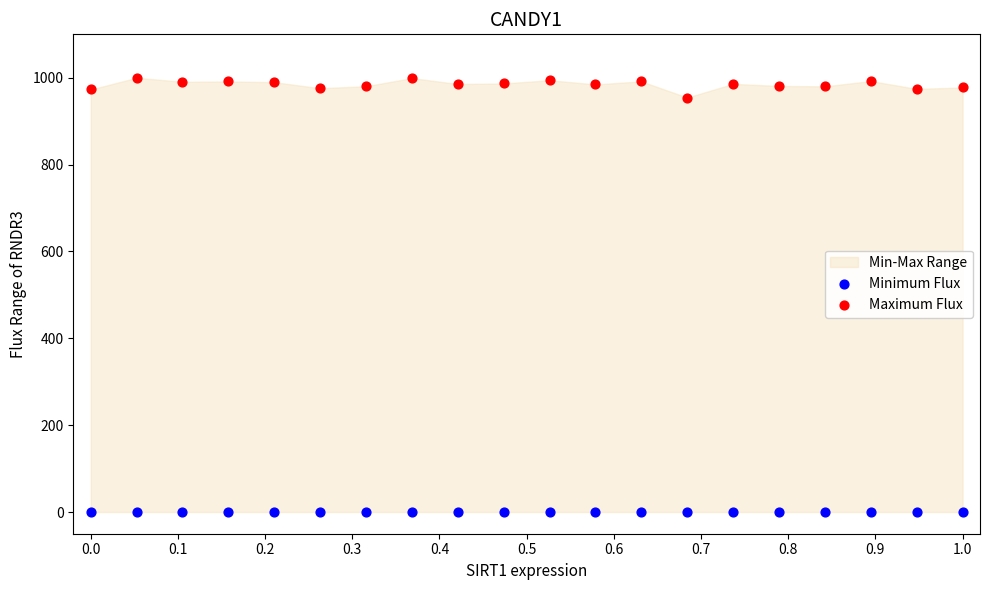

Which series contains the highest Y value?

Maximum Flux